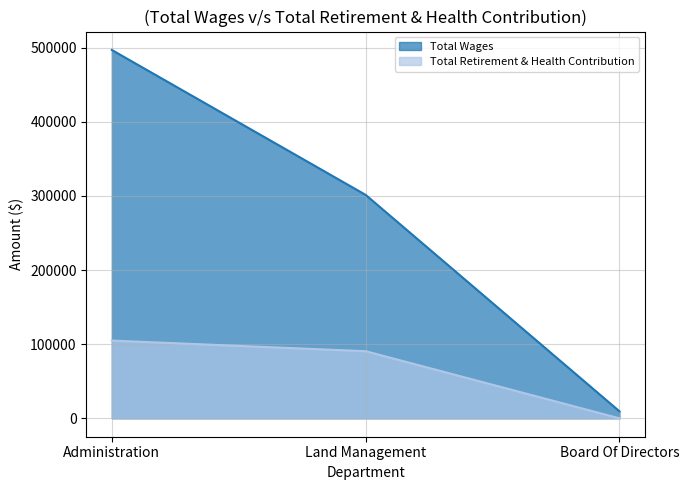

Which has a higher value, Board Of Directors or Administration?

Administration